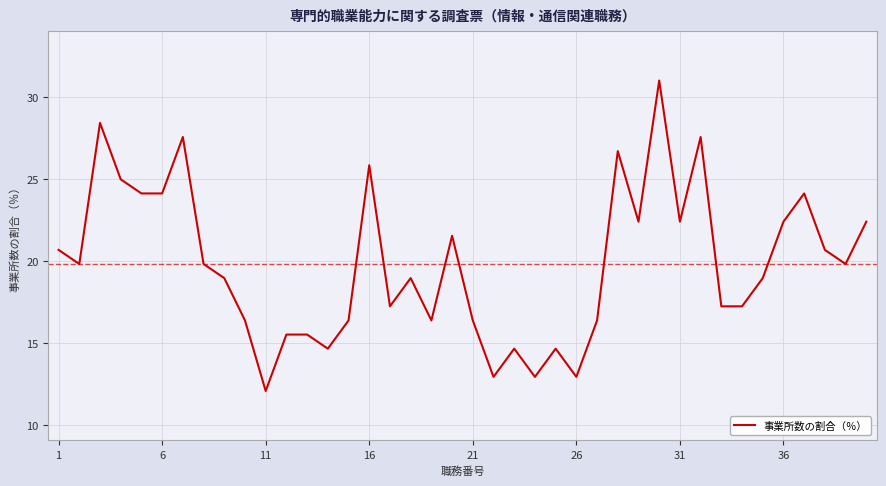

What is the difference between the maximum and minimum values?

19.0